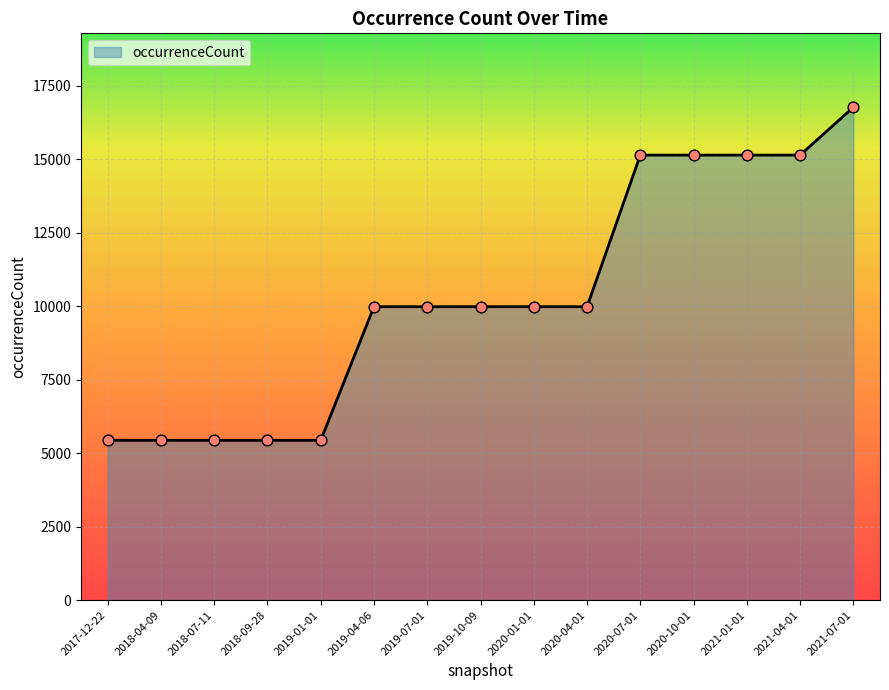

What is the ratio of the value at 2018-09-28 to the value at 2020-04-01?

0.5